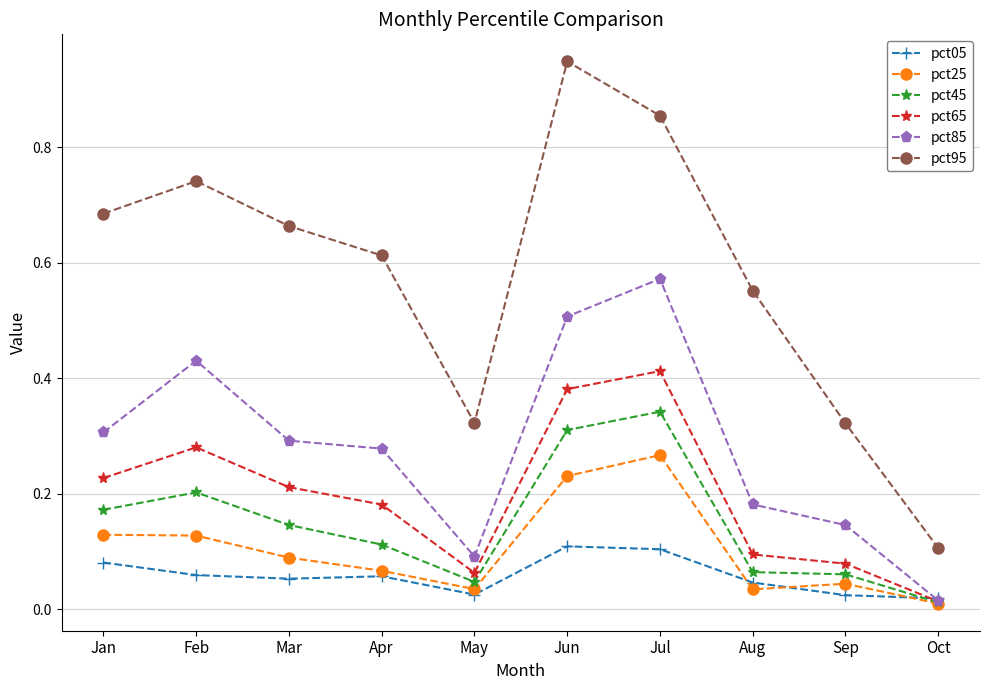

List the series in order of their peak value, highest first.

pct95, pct85, pct65, pct45, pct25, pct05